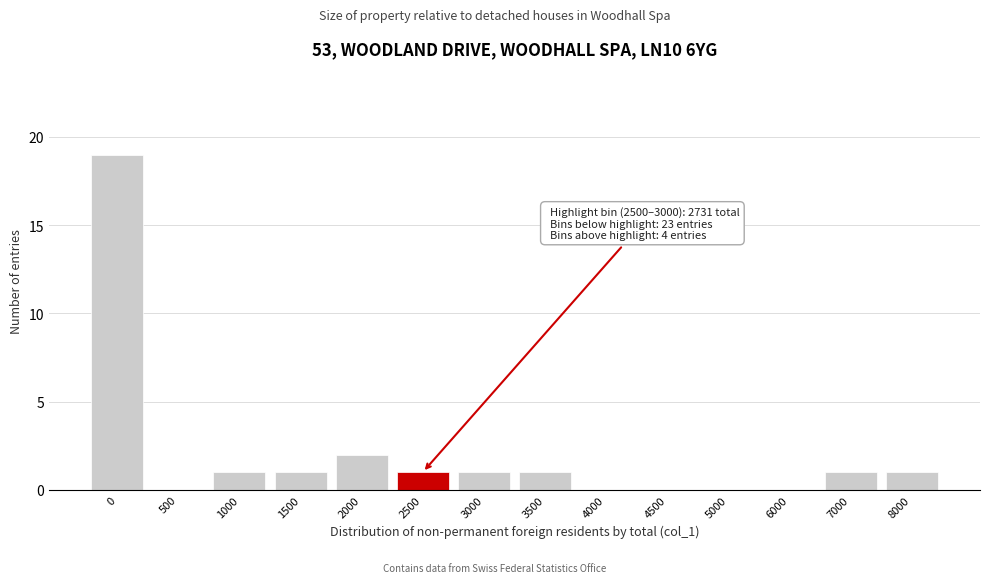

Reading left to right, extract all data points from this chart.

0=19	500=0	1000=1	1500=1	2000=2	2500=1	3000=1	3500=1	4000=0	4500=0	5000=0	6000=0	7000=1	8000=1